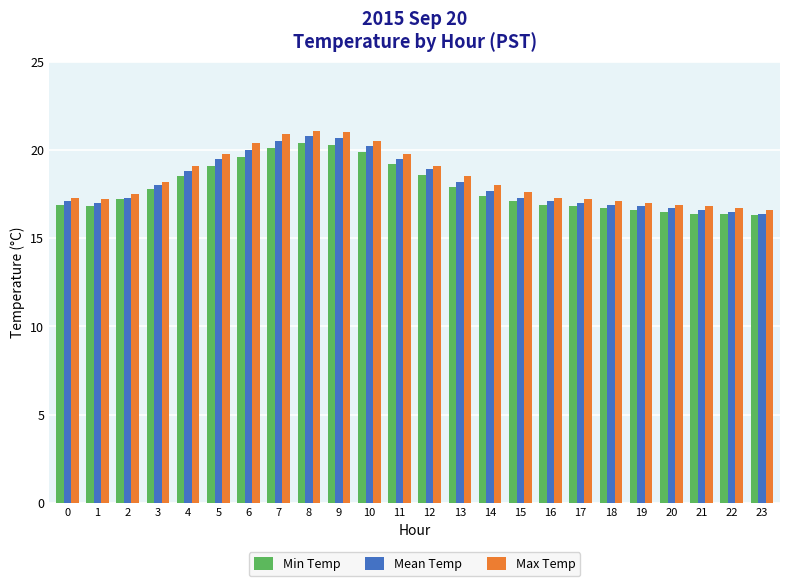

What is the value of the Max Temp bar at the 1st from the left?

17.3